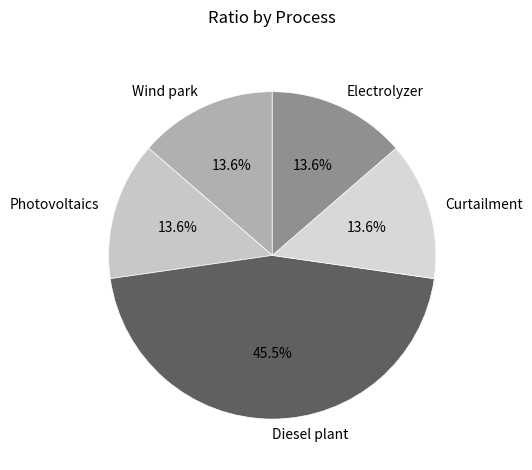

Which has a higher value, Curtailment or Diesel plant?

Diesel plant